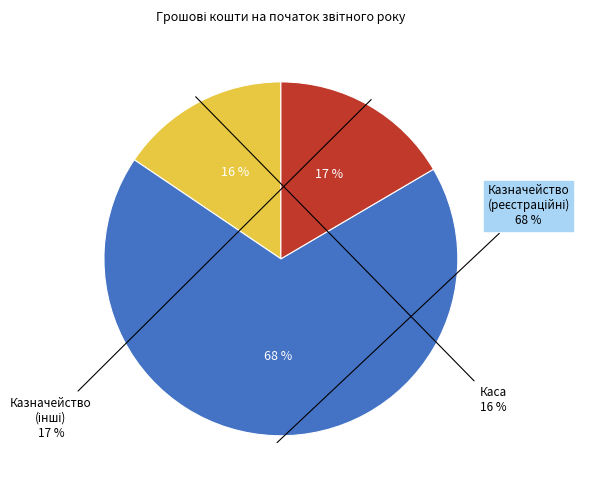

Is there any slice that represents more than half of the pie?

Yes